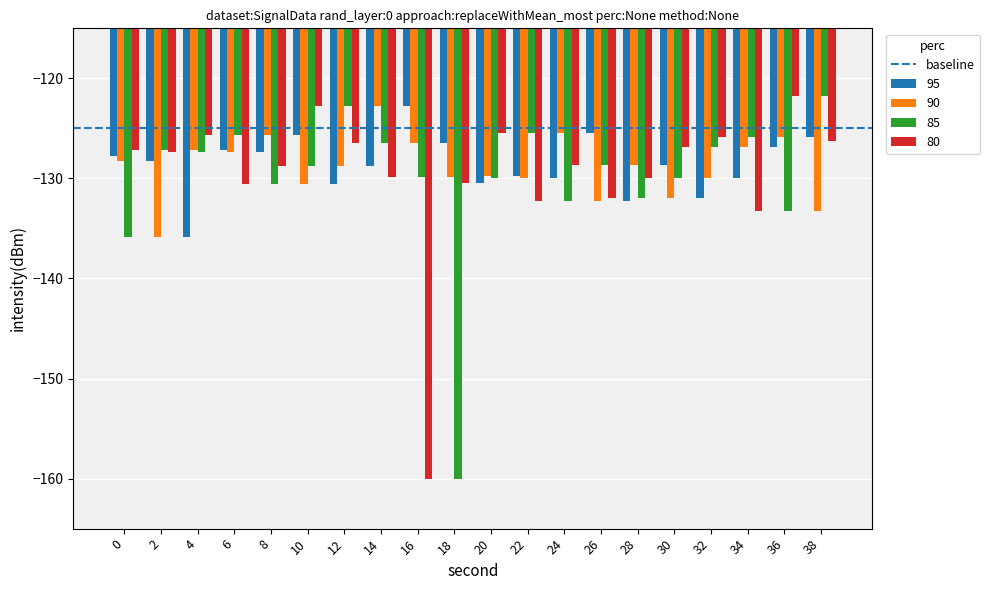

What is the maximum value shown in the chart?

-121.8